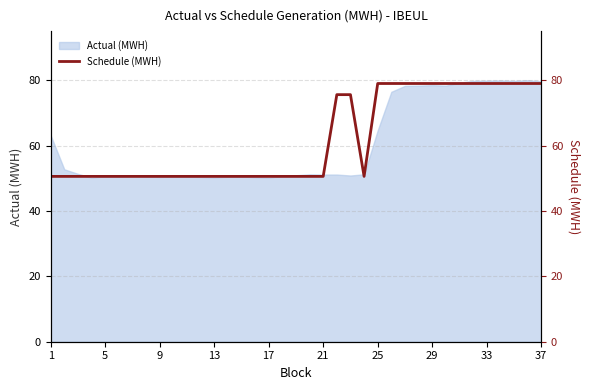

What is the highest value of the Actual (MWH) series?

80.0